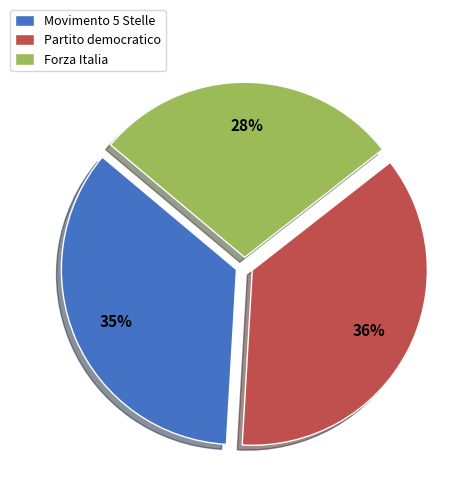

Is the sum of Forza Italia and Movimento 5 Stelle greater than half?

Yes